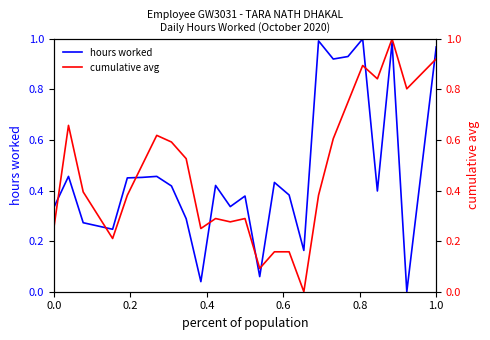

True or false: hours worked has a value of 0.3 at 1.0.

False